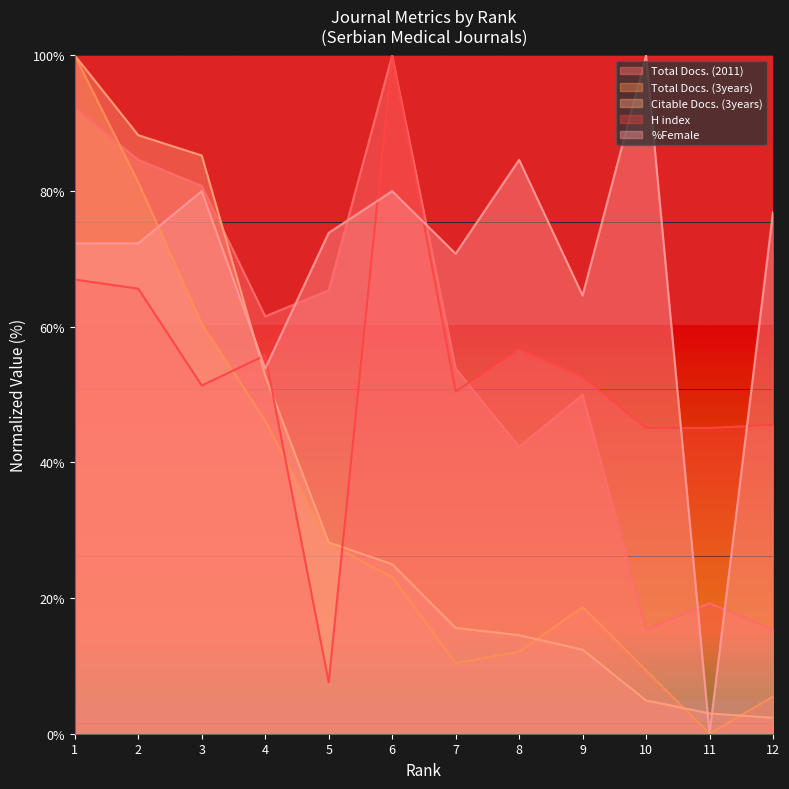

What is the difference between the highest and lowest values at 8?

72.5